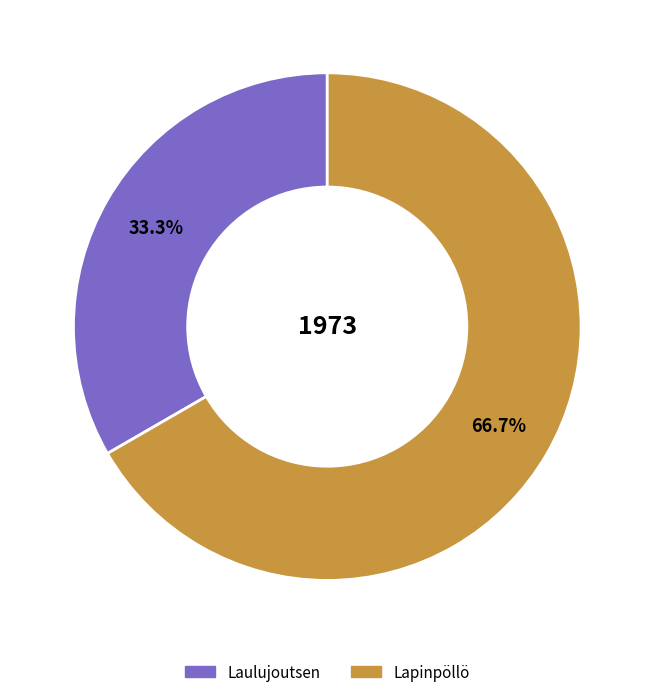

Is it true that Lapinpöllö is 67% of the pie?

True